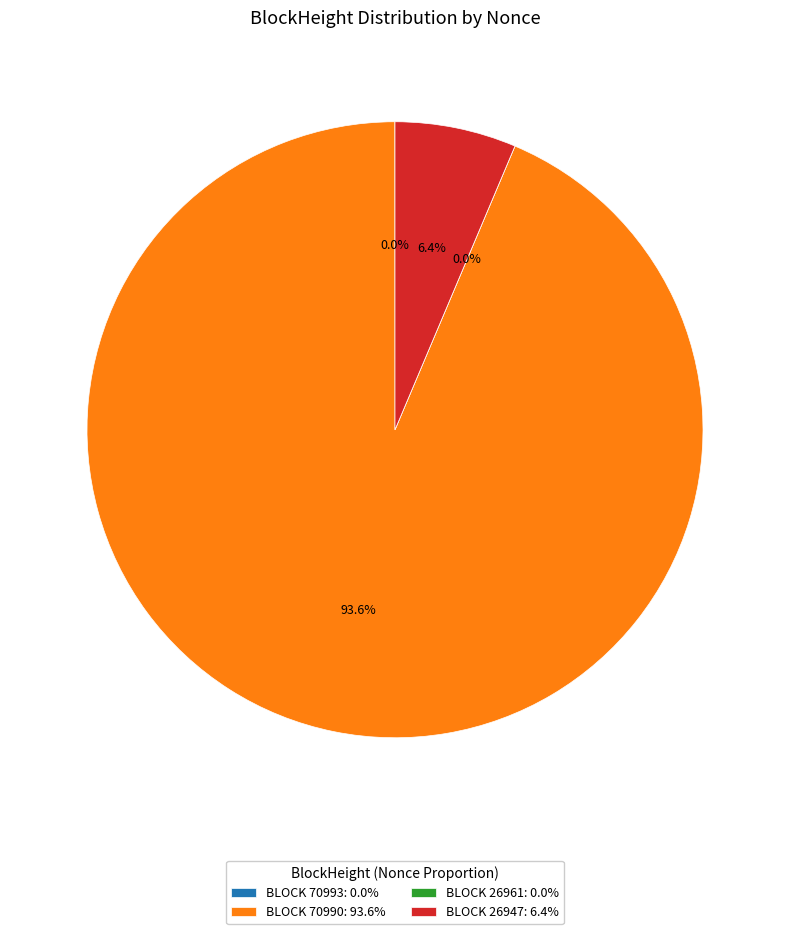

Is it true that 26961 is 1% of the pie?

False